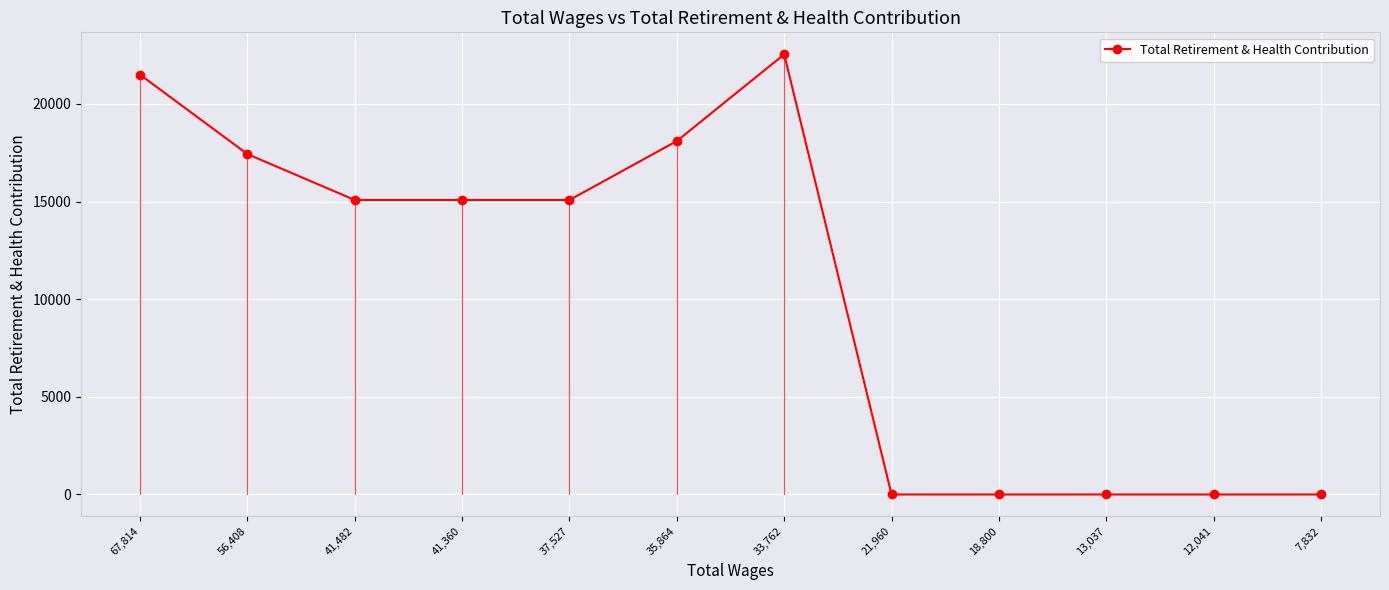

What is the sum of all values?

124811